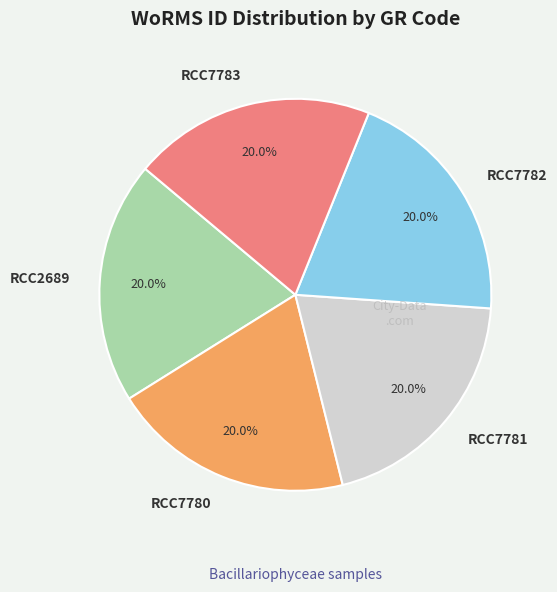

What percentage is NOT represented by RCC7781?

80.0%